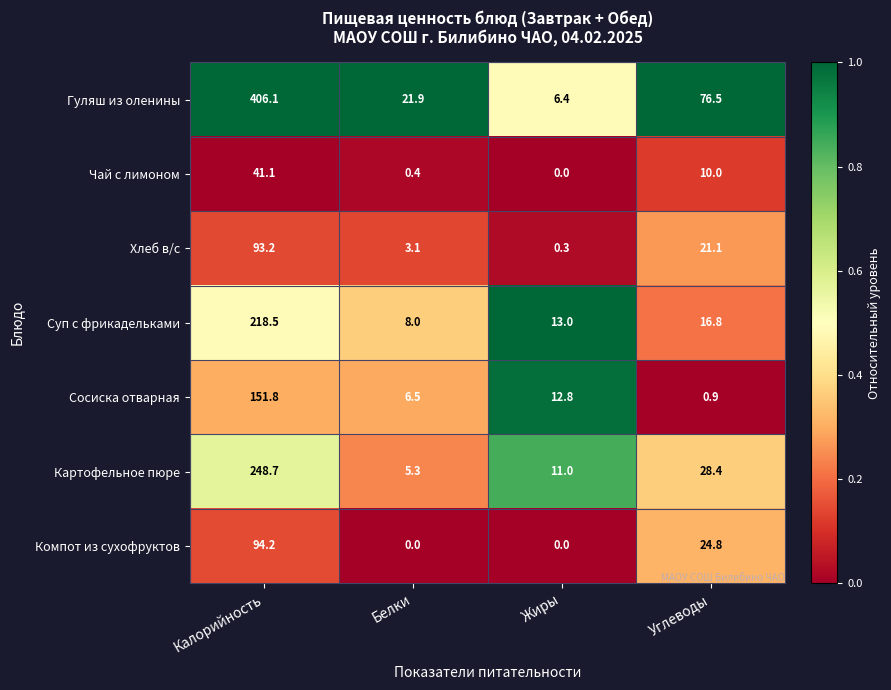

Reading right to left, extract all data points from this chart.

Гуляш из оленины: Углеводы=76.5	Жиры=6.4	Белки=21.9	Калорийность=406.1
Чай с лимоном: Углеводы=10.0	Жиры=0.0	Белки=0.4	Калорийность=41.1
Хлеб в/с: Углеводы=21.1	Жиры=0.3	Белки=3.1	Калорийность=93.2
Суп с фрикадельками: Углеводы=16.8	Жиры=13.0	Белки=8.0	Калорийность=218.5
Сосиска отварная: Углеводы=0.9	Жиры=12.8	Белки=6.5	Калорийность=151.8
Картофельное пюре: Углеводы=28.4	Жиры=11.0	Белки=5.3	Калорийность=248.7
Компот из сухофруктов: Углеводы=24.8	Жиры=0.0	Белки=0.0	Калорийность=94.2